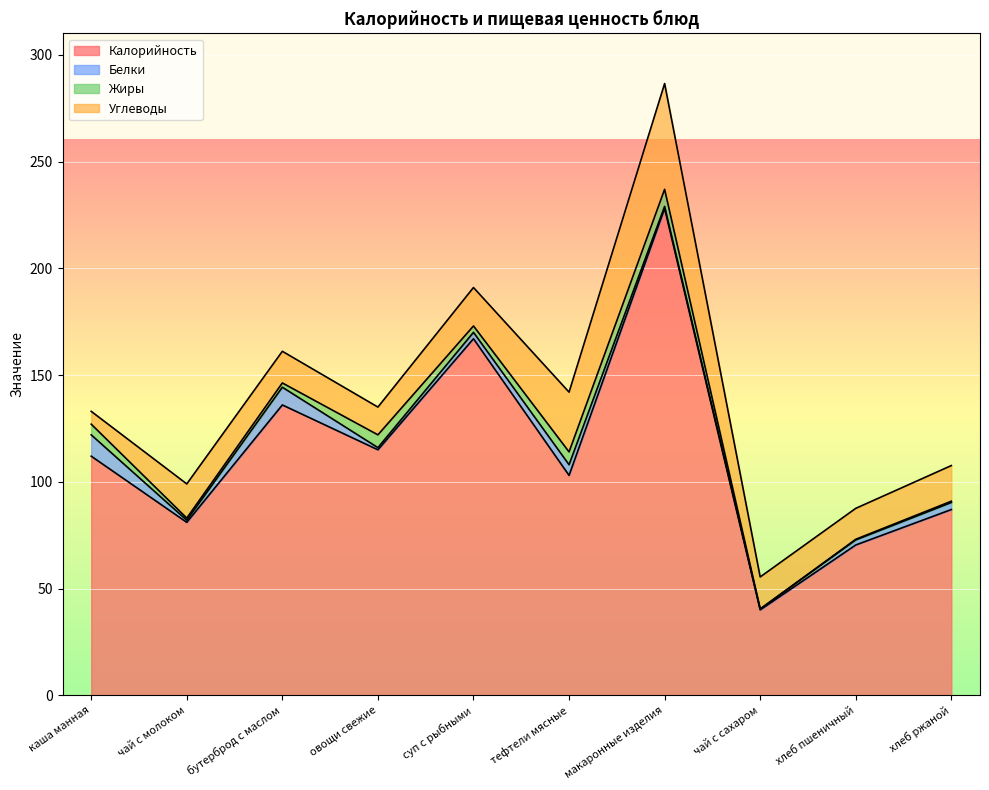

Reading left to right, list all the values displayed in this chart.

Калорийность: 112.0	81.0	136.0	115.0	167.0	103.0	228.0	40.0	70.4	87.0
Белки: 10.0	1.0	8.3	1.0	3.0	5.0	1.0	0.4	2.4	3.3
Жиры: 5.0	1.0	2.0	6.0	3.0	6.0	8.0	0.0	0.3	0.6
Углеводы: 6.0	16.0	14.8	13.0	18.0	28.0	49.6	15.0	14.5	16.7